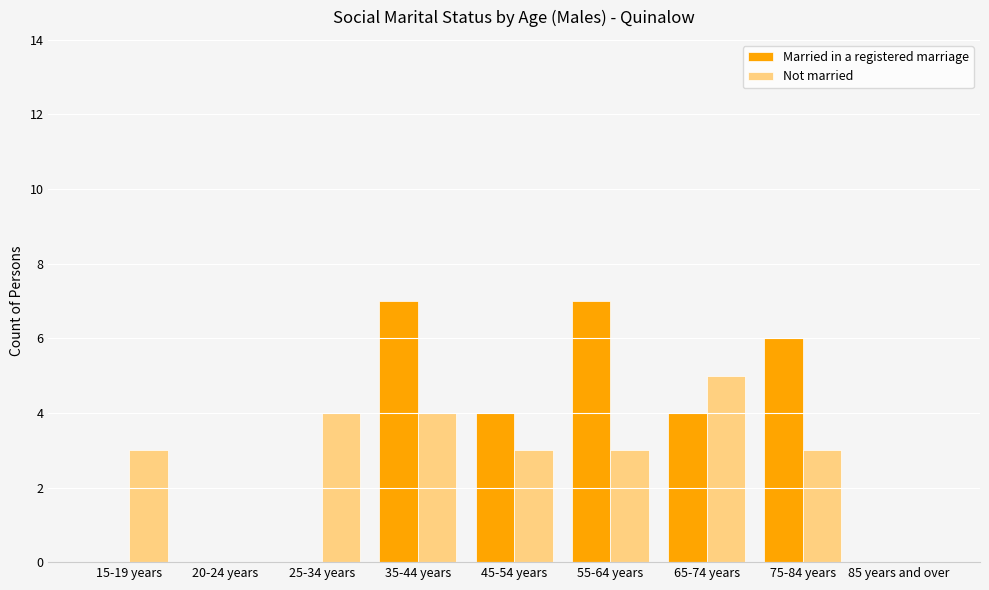

How many series are shown in this chart?

2